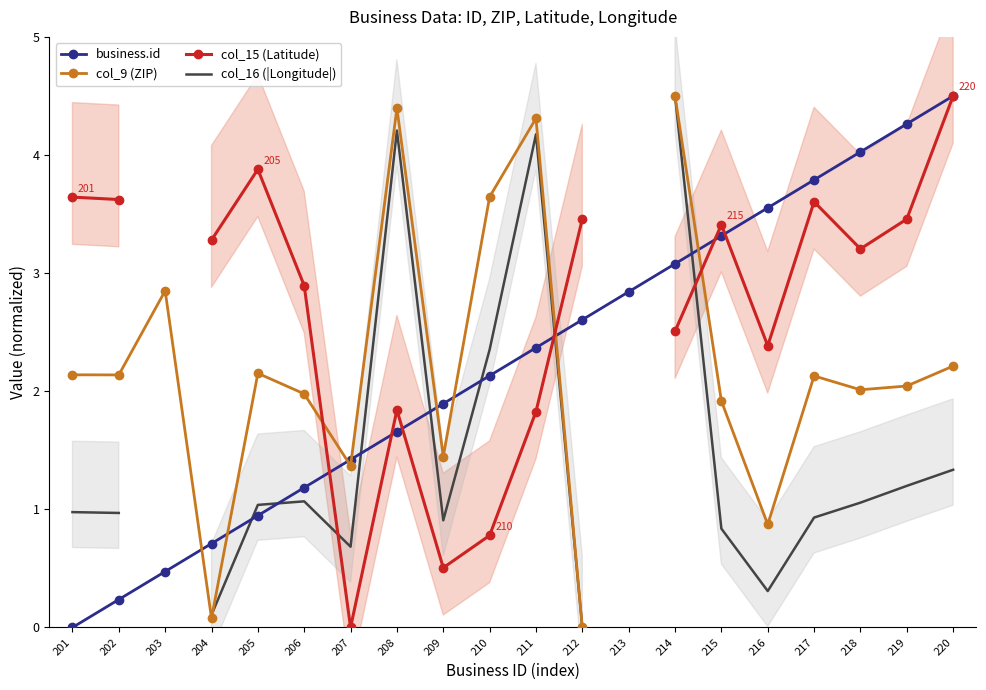

At which category does col_15 (Latitude) reach its first local valley?

207